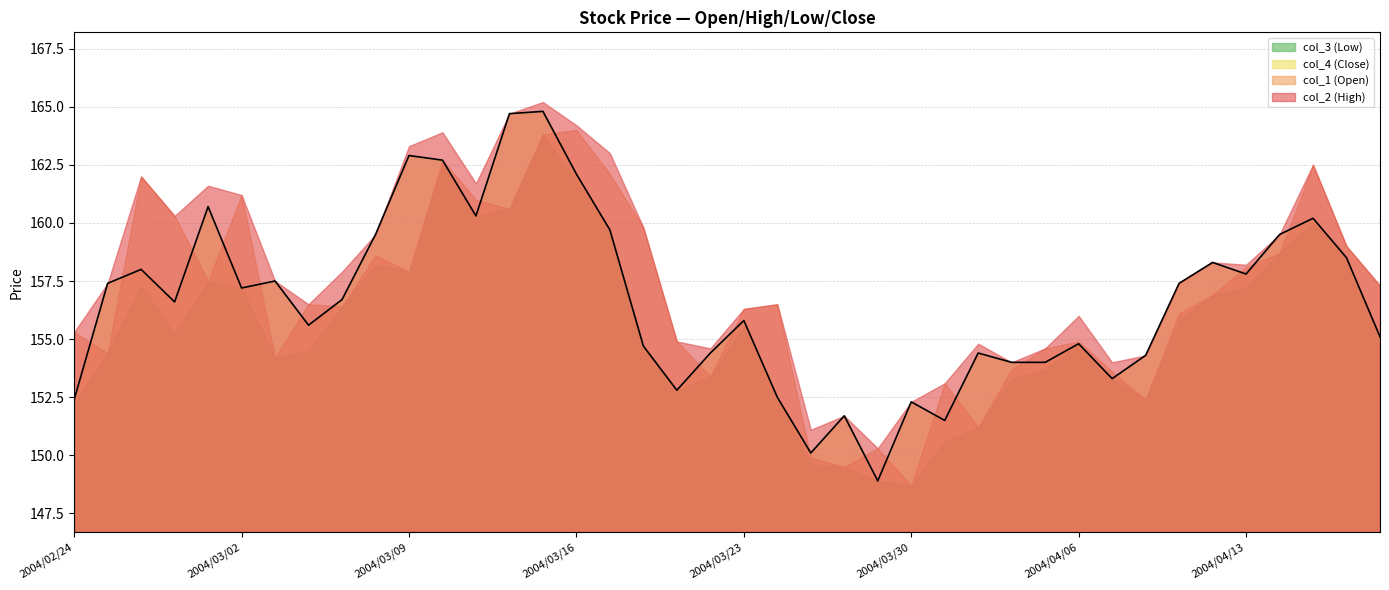

Which category has the highest value in the col_3 (Low) series?

2004/03/15